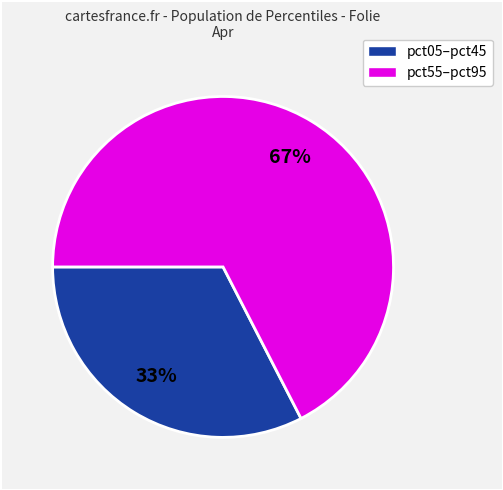

Does any single category account for the majority?

Yes